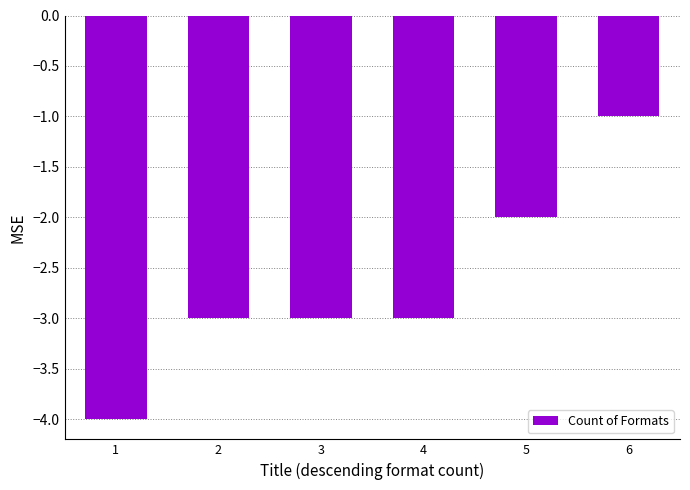

Reading left to right, transcribe all the data shown in this chart.

1=-4	2=-3	3=-3	4=-3	5=-2	6=-1